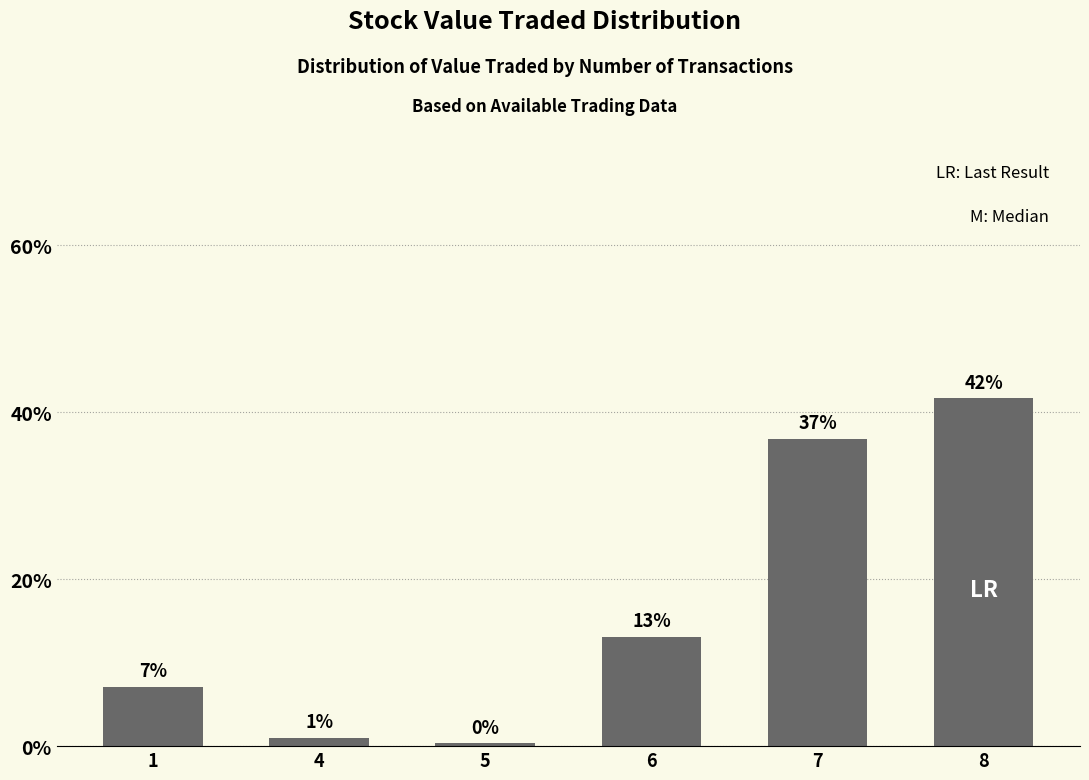

How many bars are there in total?

6